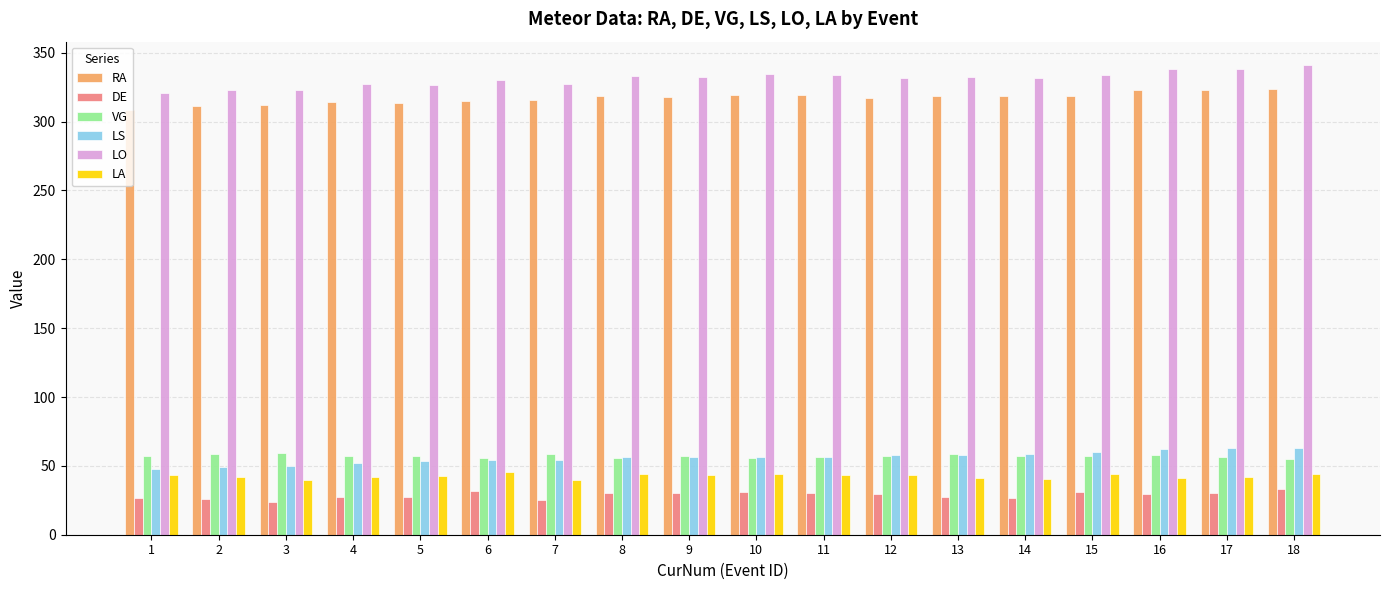

What is the average value of the LA series?

42.7